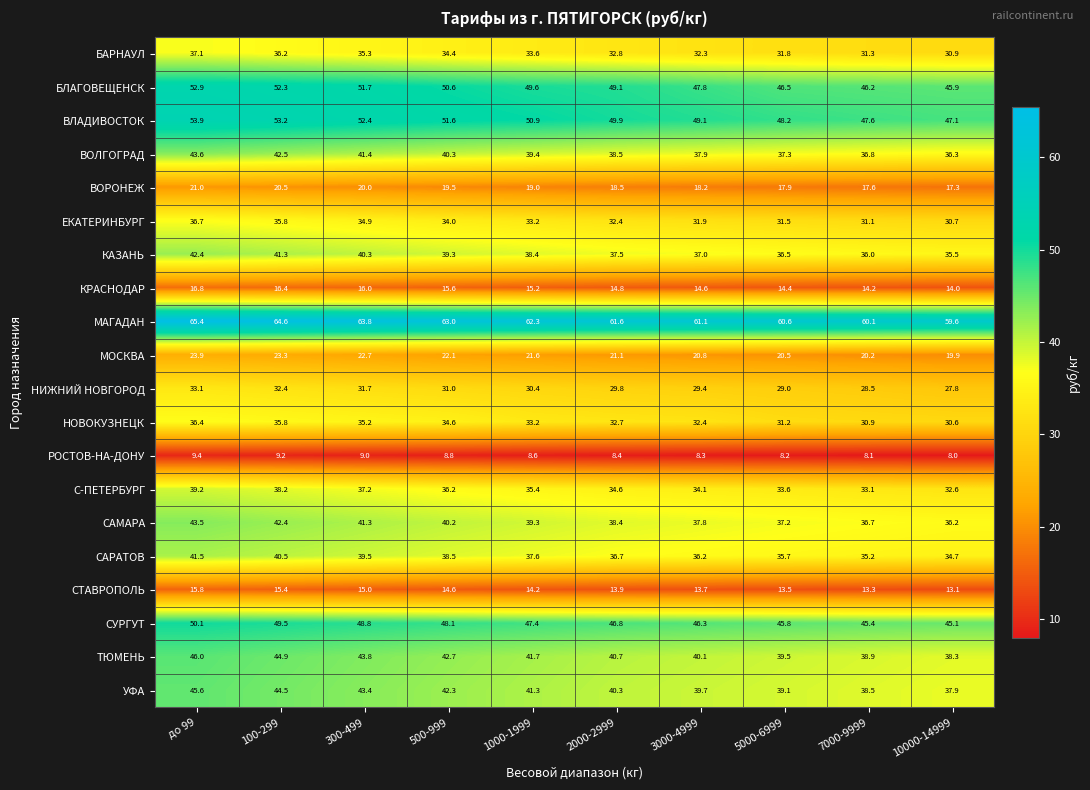

Is the value of КАЗАНЬ at 300-499 greater than the value of БЛАГОВЕЩЕНСК at 500-999?

No